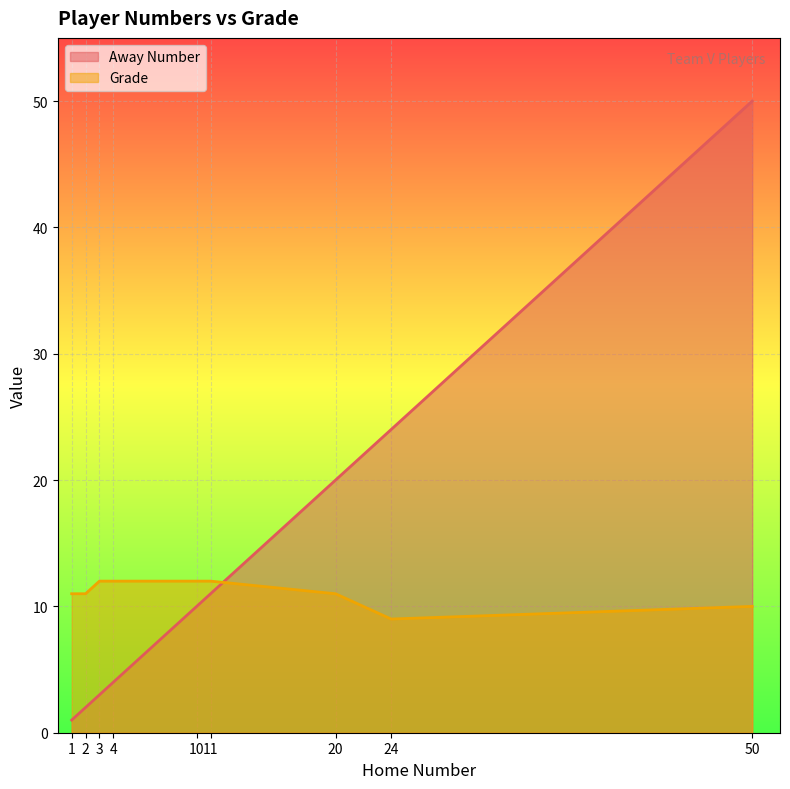

What is the smallest value displayed?

1